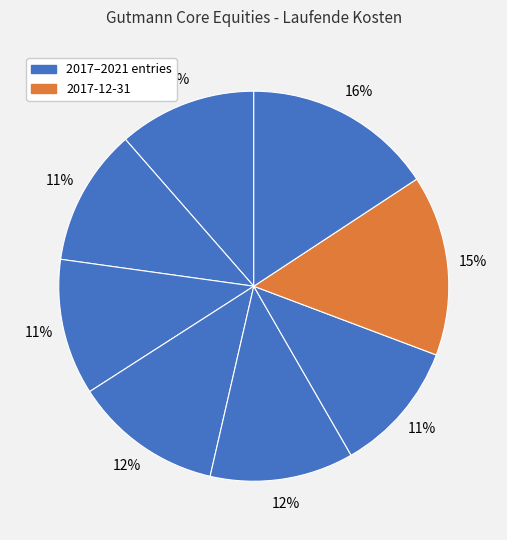

How many slices are in this pie chart?

8